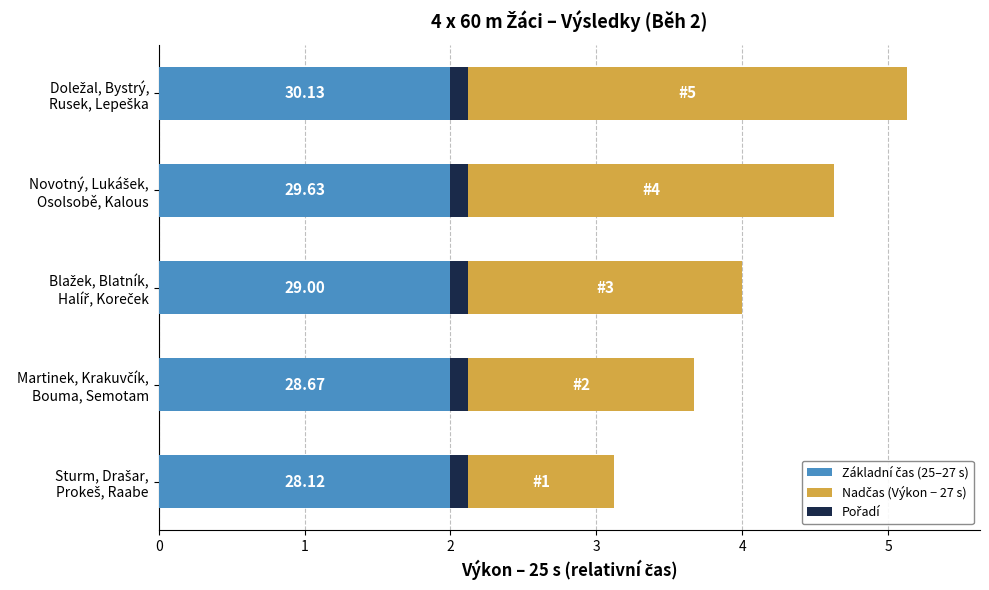

What is the sum of all Nadčas (Výkon − 27 s) values?

10.6